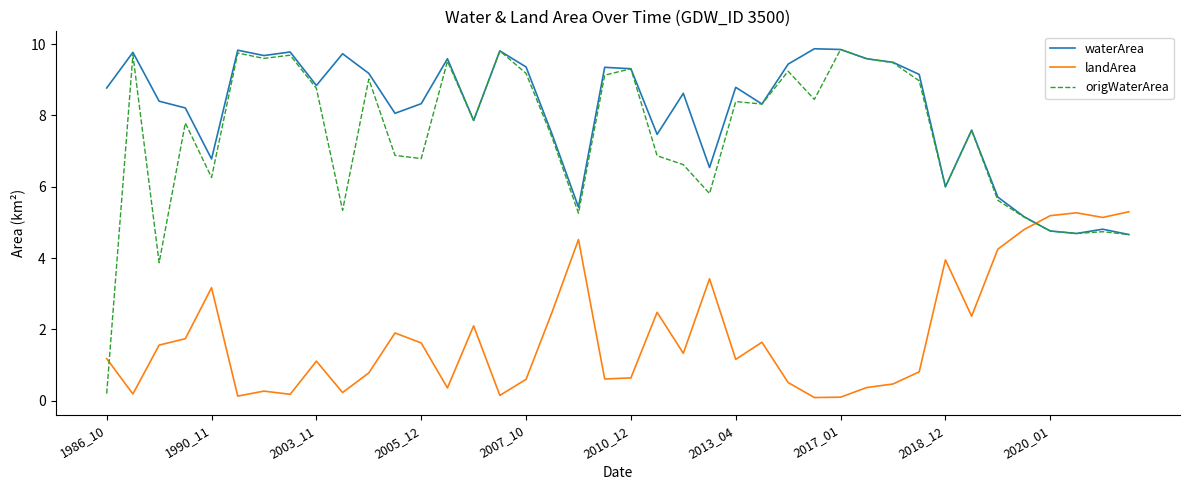

Which series has the largest total across all categories?

waterArea